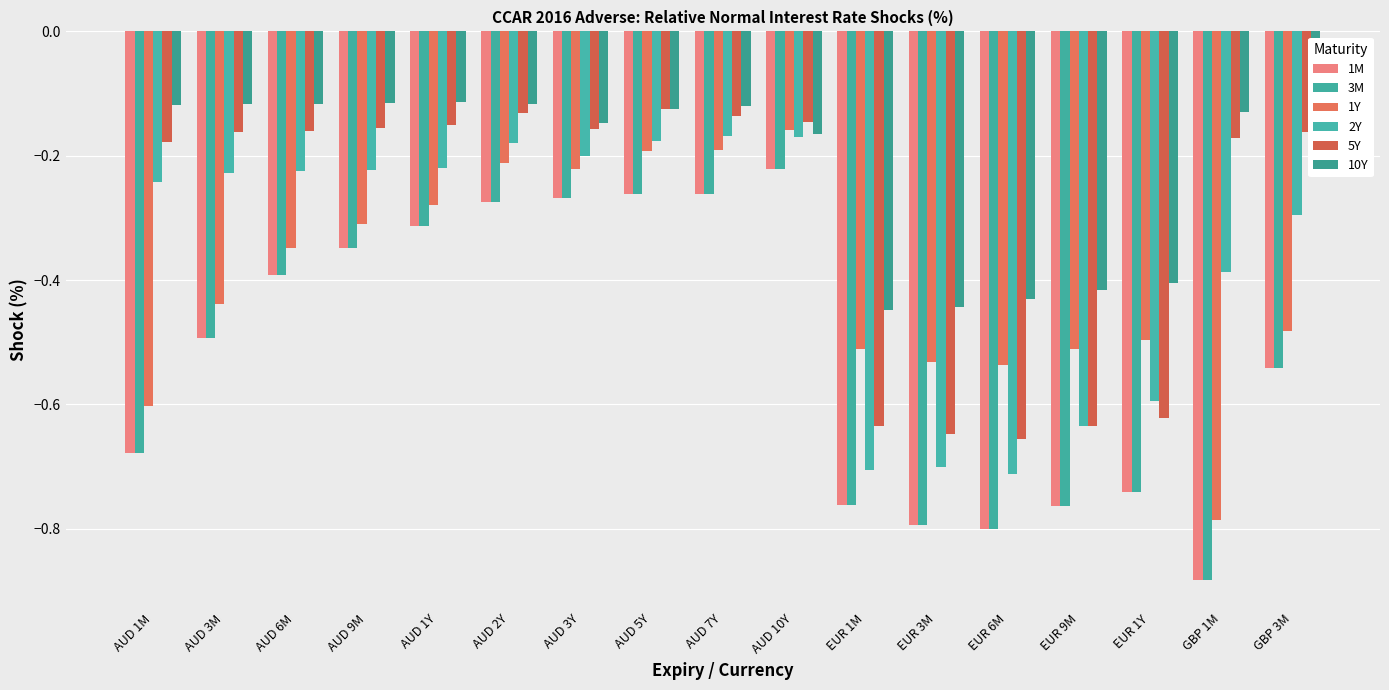

Rank the categories by 3M value from highest to lowest.

AUD 10Y, AUD 5Y, AUD 7Y, AUD 3Y, AUD 2Y, AUD 1Y, AUD 9M, AUD 6M, AUD 3M, GBP 3M, AUD 1M, EUR 1Y, EUR 1M, EUR 9M, EUR 3M, EUR 6M, GBP 1M